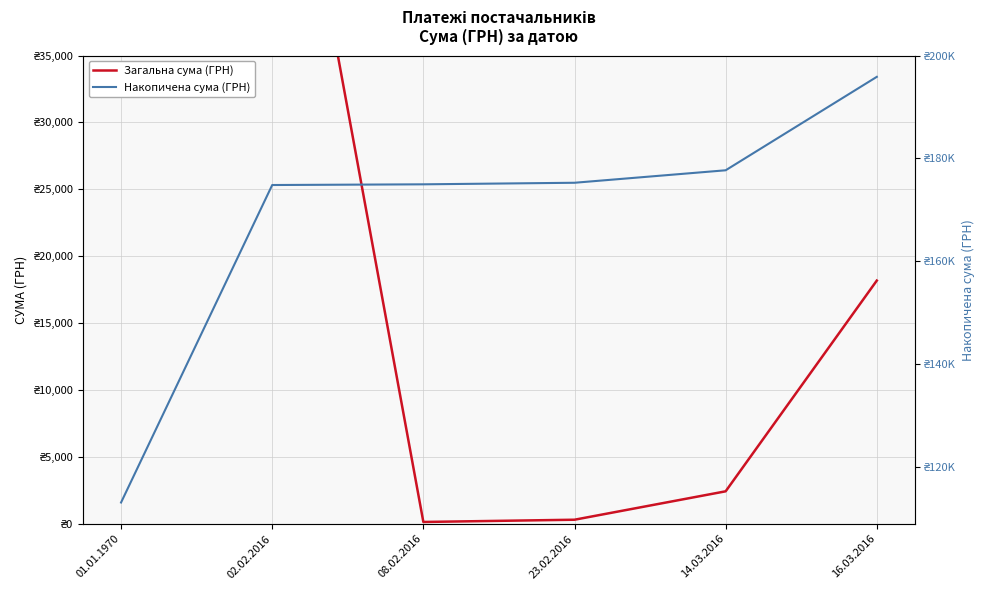

What is the difference between the Загальна сума (ГРН) values at 23.02.2016 and 02.02.2016?

61467.6